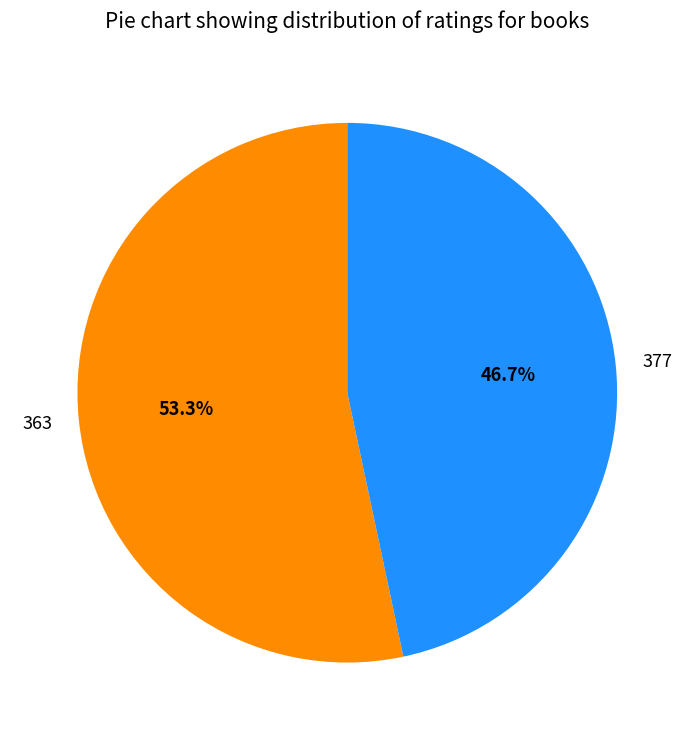

What is the largest slice in the pie chart?

363